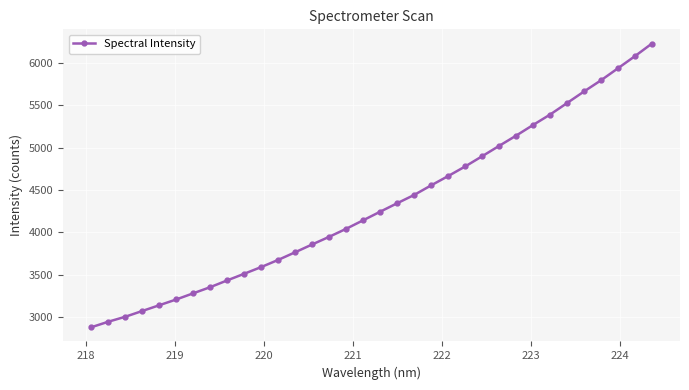

What is the minimum value shown in the chart?

2876.5